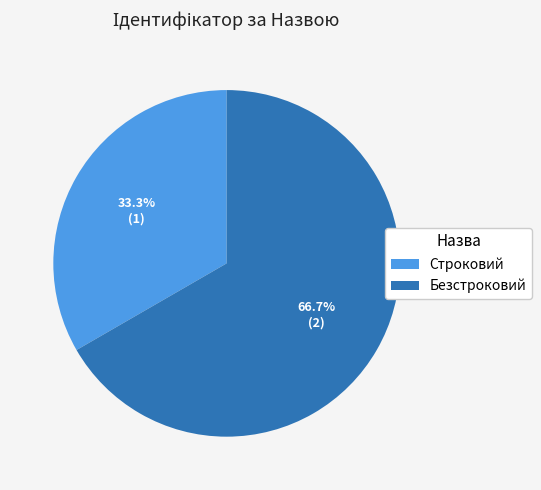

Approximately how many times larger is the value at Безстроковий compared to Строковий?

2.0